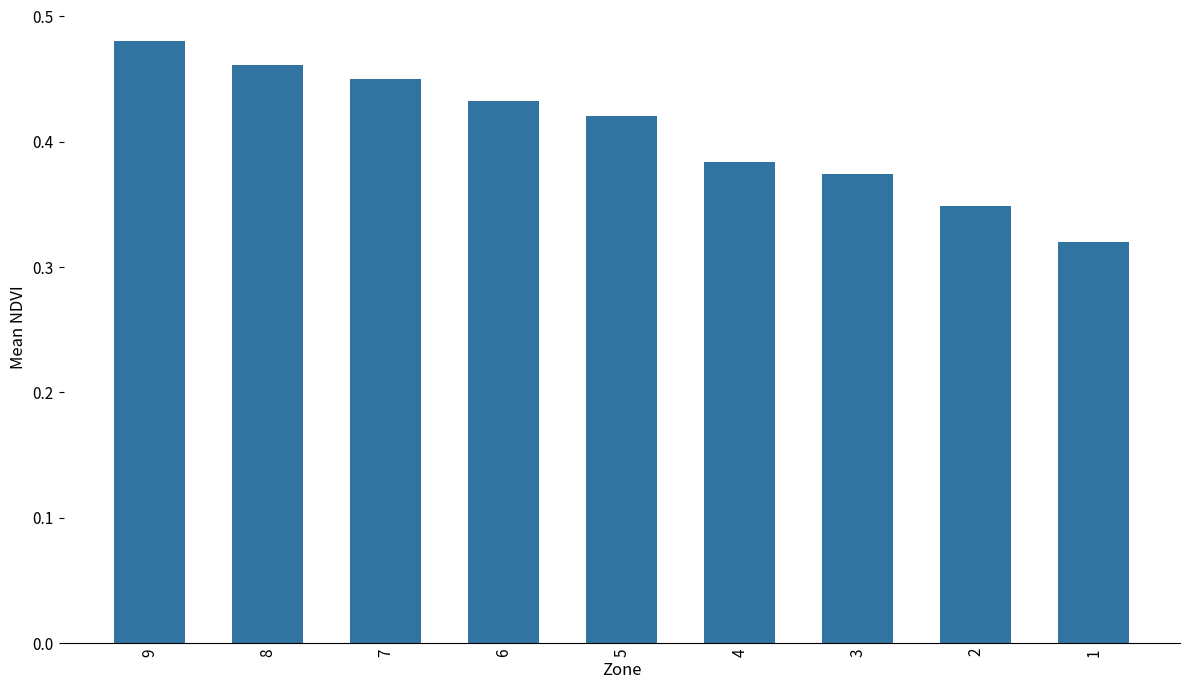

What is the sum of all values?

3.7